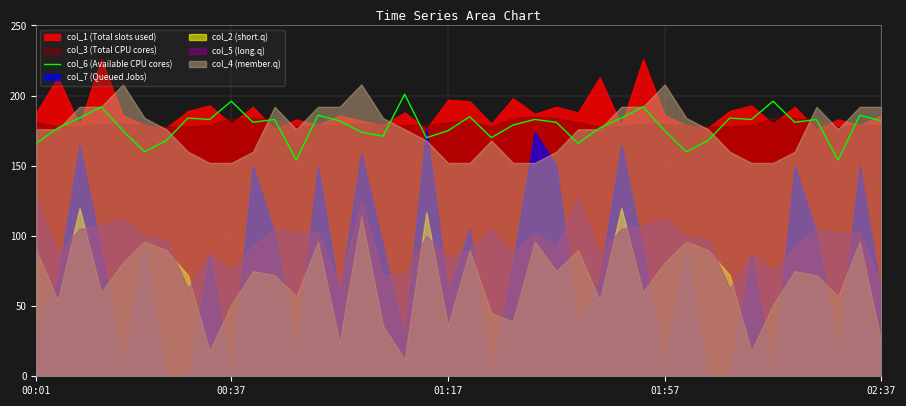

True or false: the data shows 290 at 31.

False